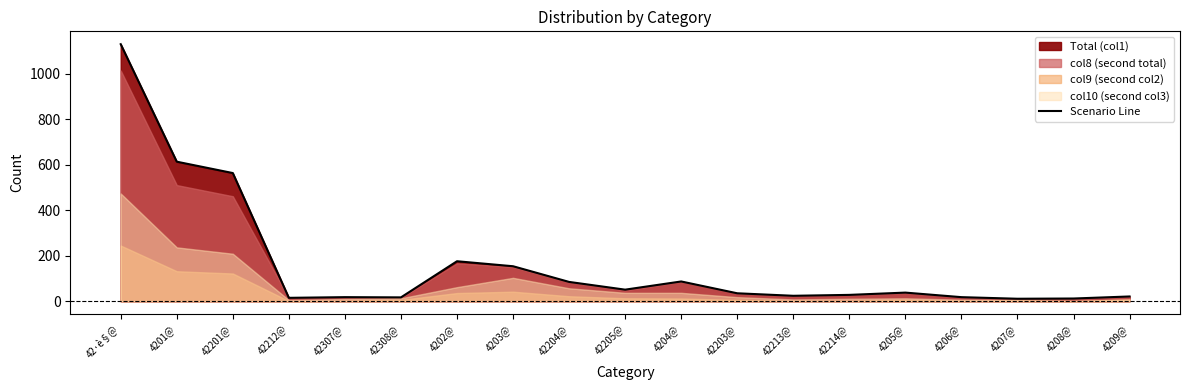

What is the change in value from 42213@ to 42214@?

+4